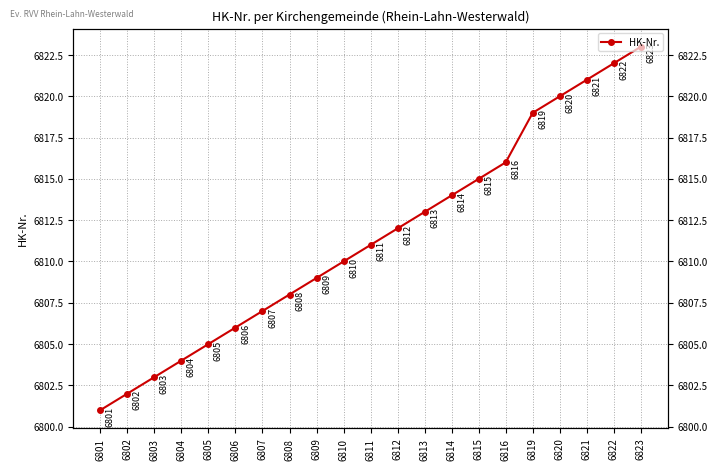

Rank the categories by value from lowest to highest.

6801, 6802, 6803, 6804, 6805, 6806, 6807, 6808, 6809, 6810, 6811, 6812, 6813, 6814, 6815, 6816, 6819, 6820, 6821, 6822, 6823